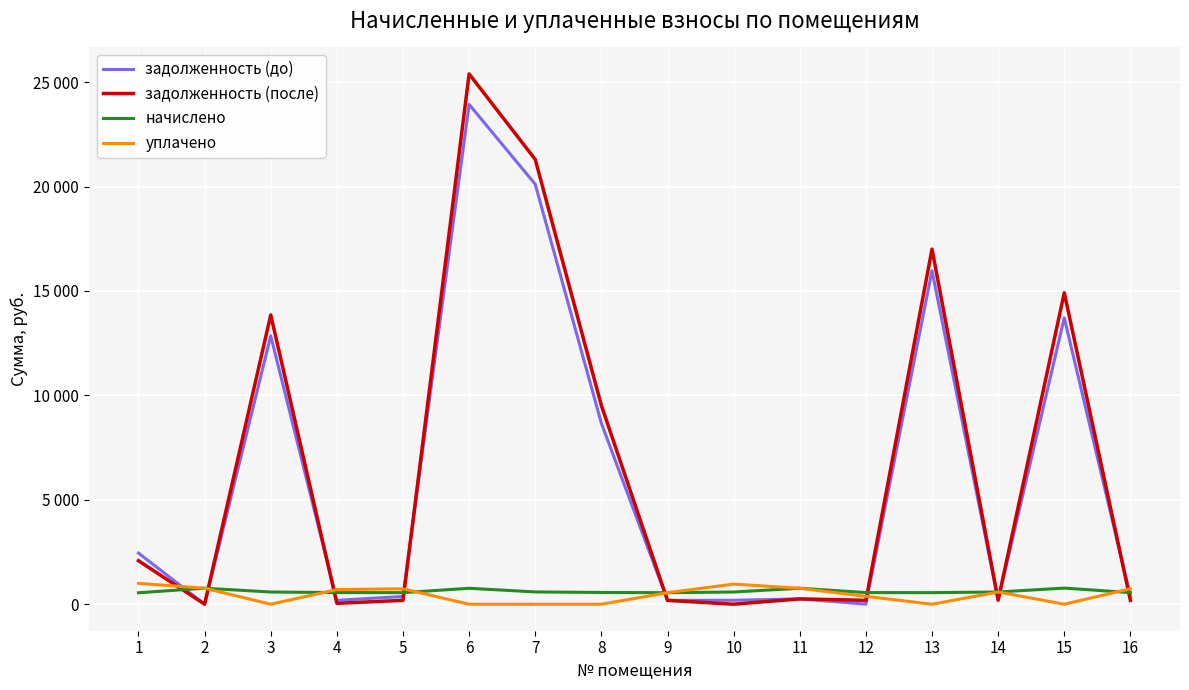

Is this an area chart (filled region under the line)?

No